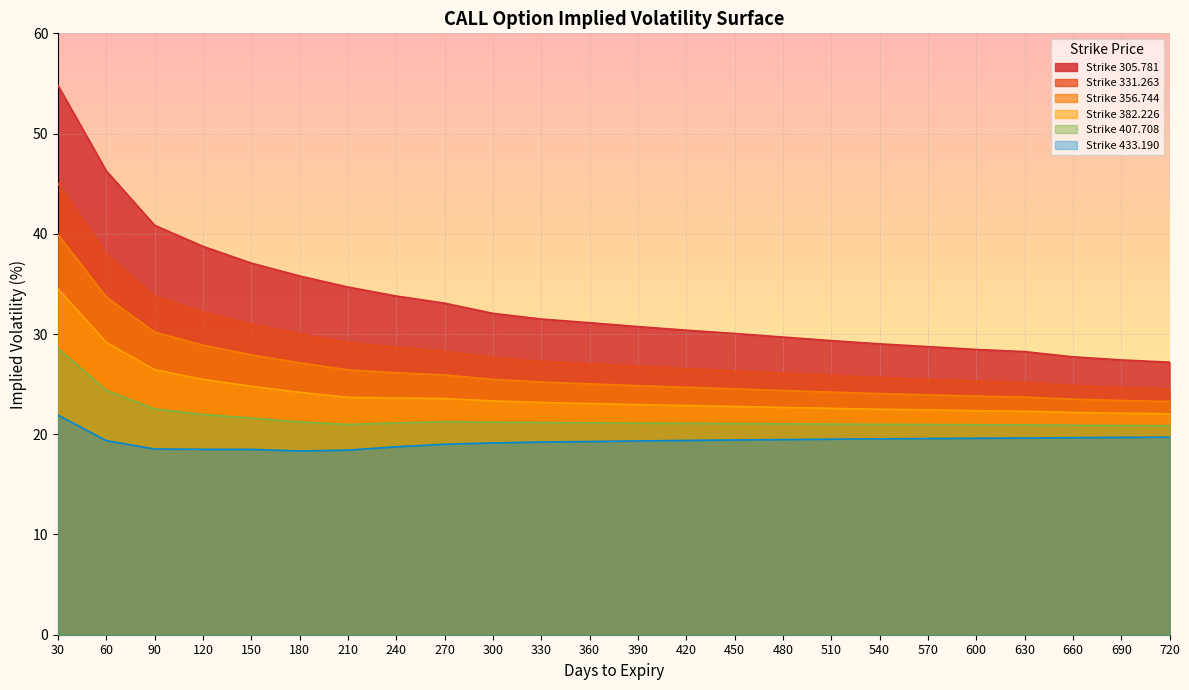

Which has a higher value, 270 or 450?

270